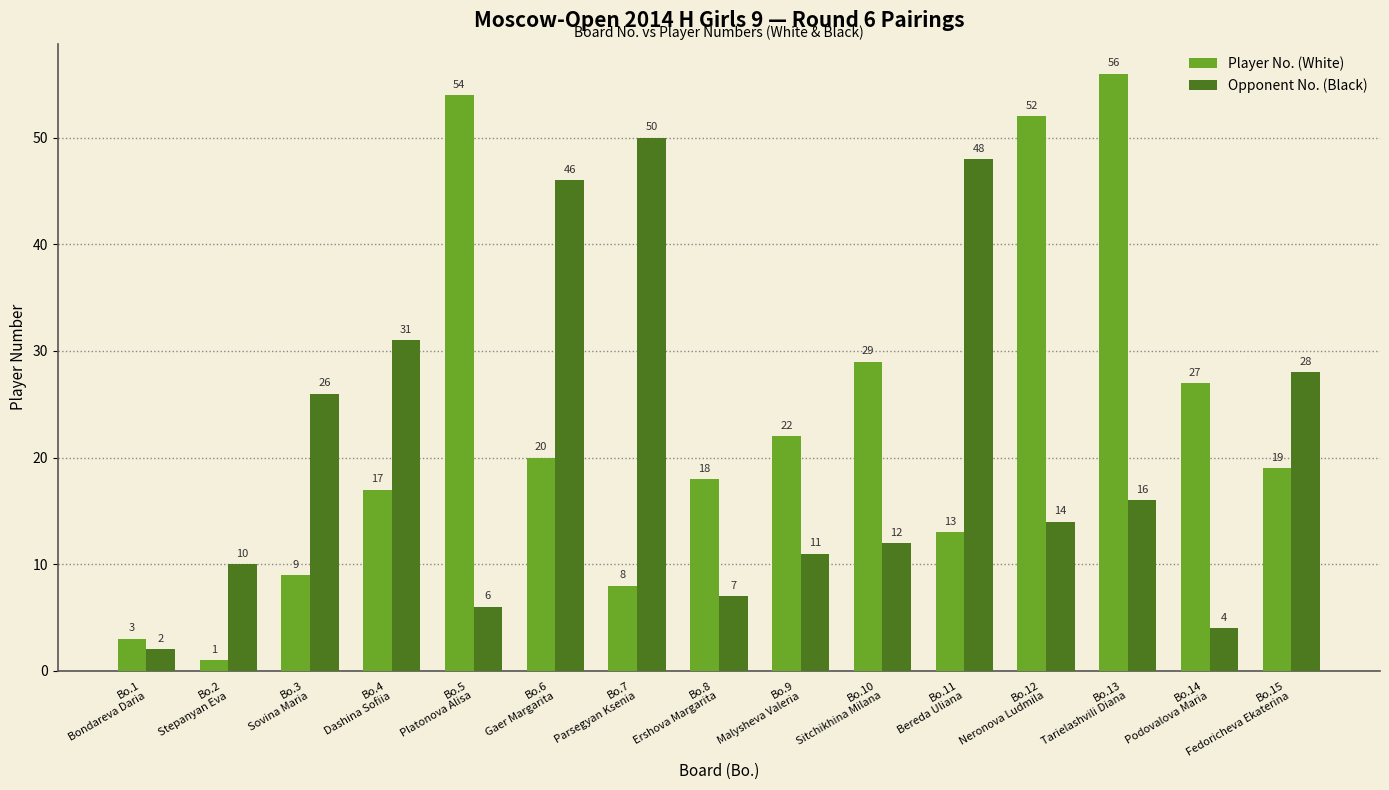

What is the difference between the maximum and minimum values in the Player No. (White) series?

55